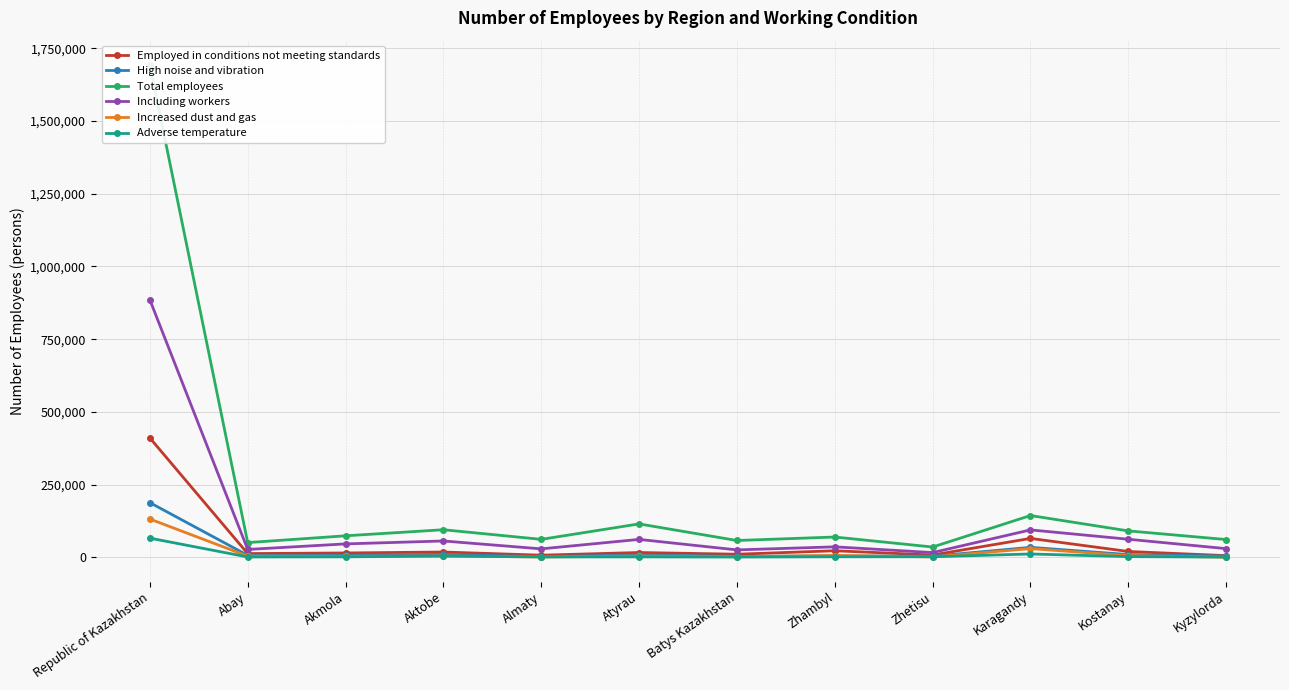

What is the total value across all series at Republic of Kazakhstan?

3372719